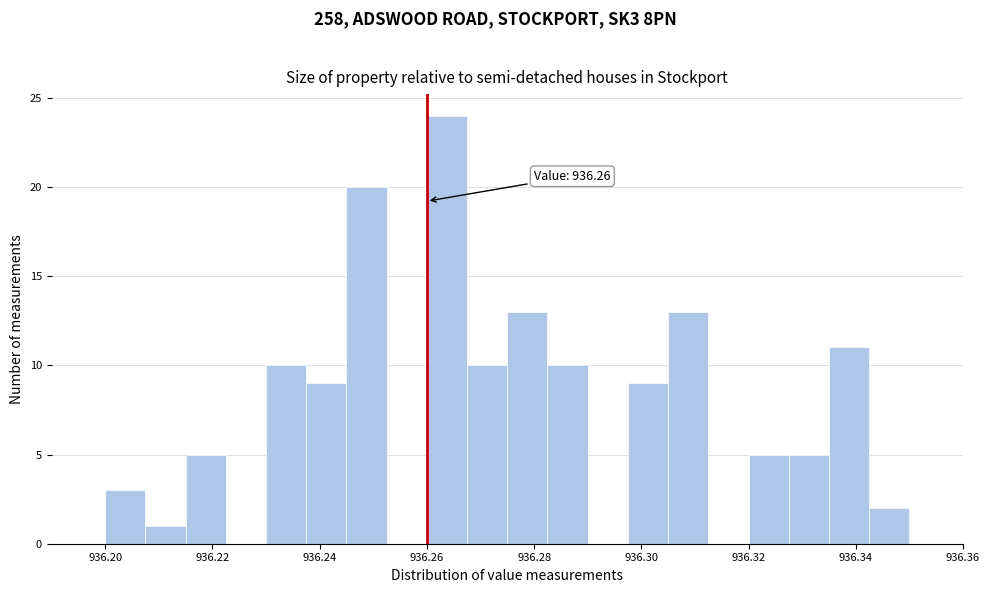

Around what value on the x-axis is the tallest bar? Give the approximate position of its centre, as read against the axis.

936.264